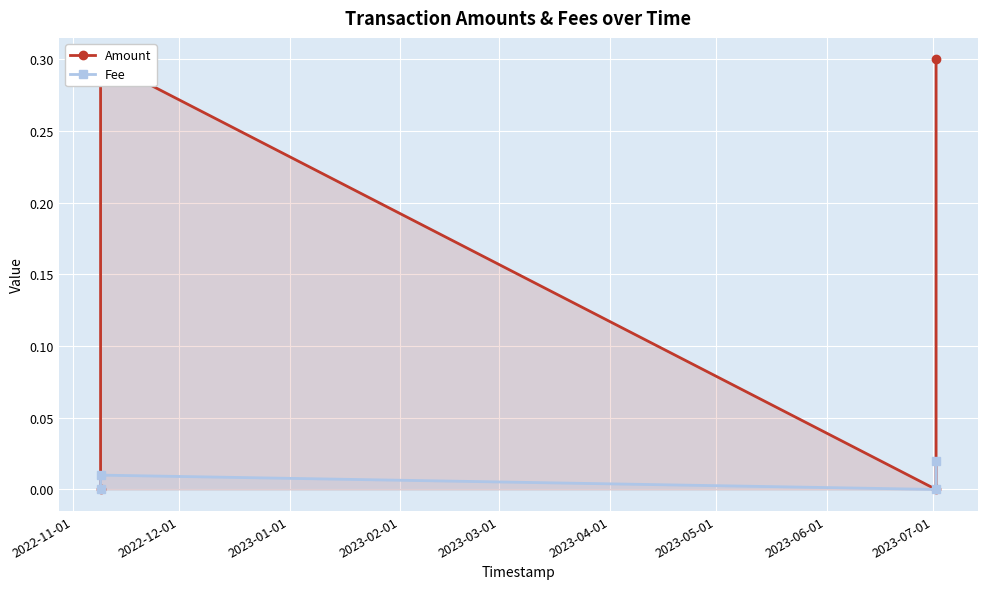

True or false: Fee has more than 1 interior local peaks.

False